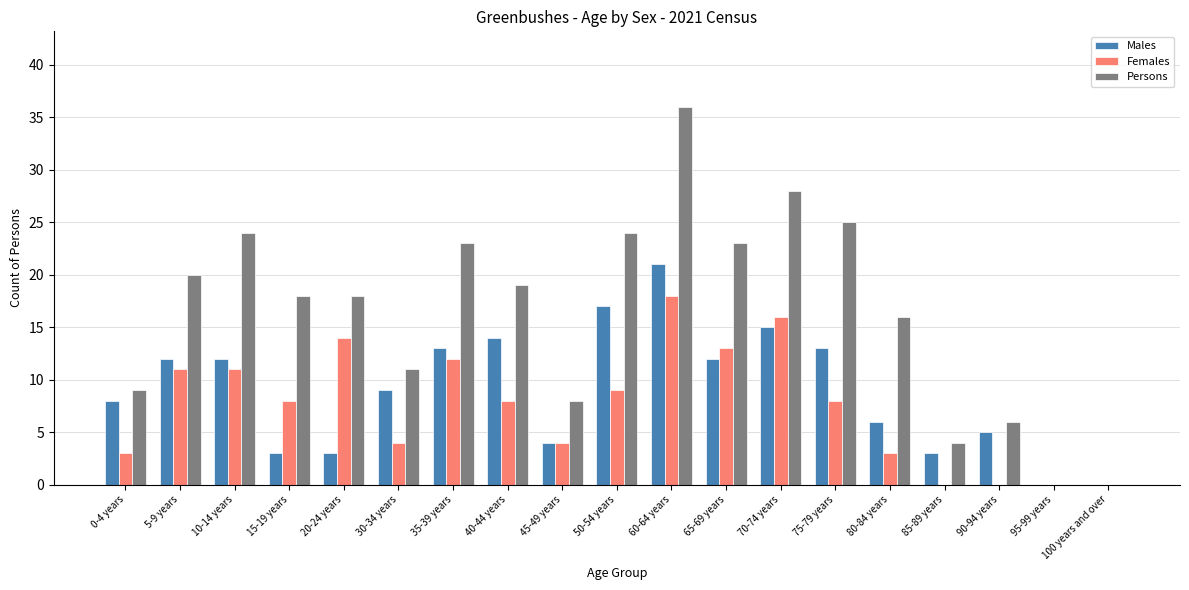

True or false: Females has a value of 6 at 45-49 years.

False